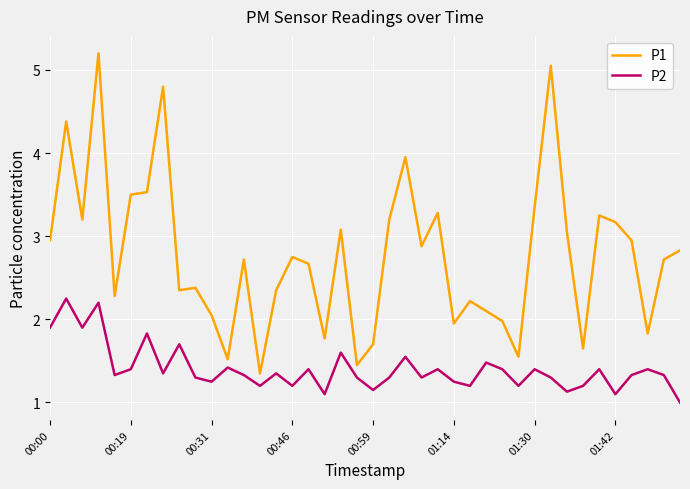

List the series in order of their peak value, lowest first.

P2, P1